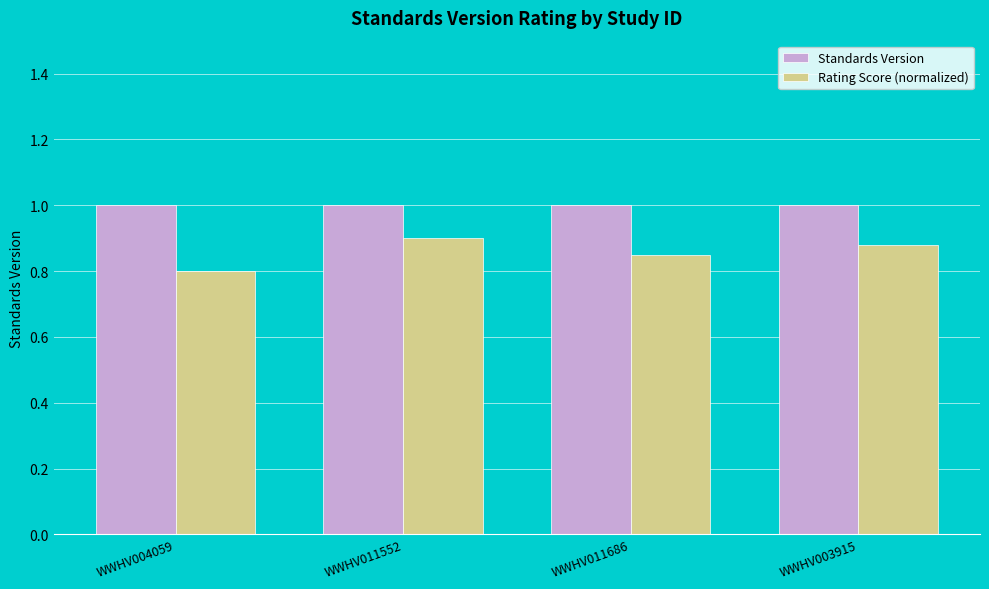

Which series has the largest total across all categories?

Standards Version